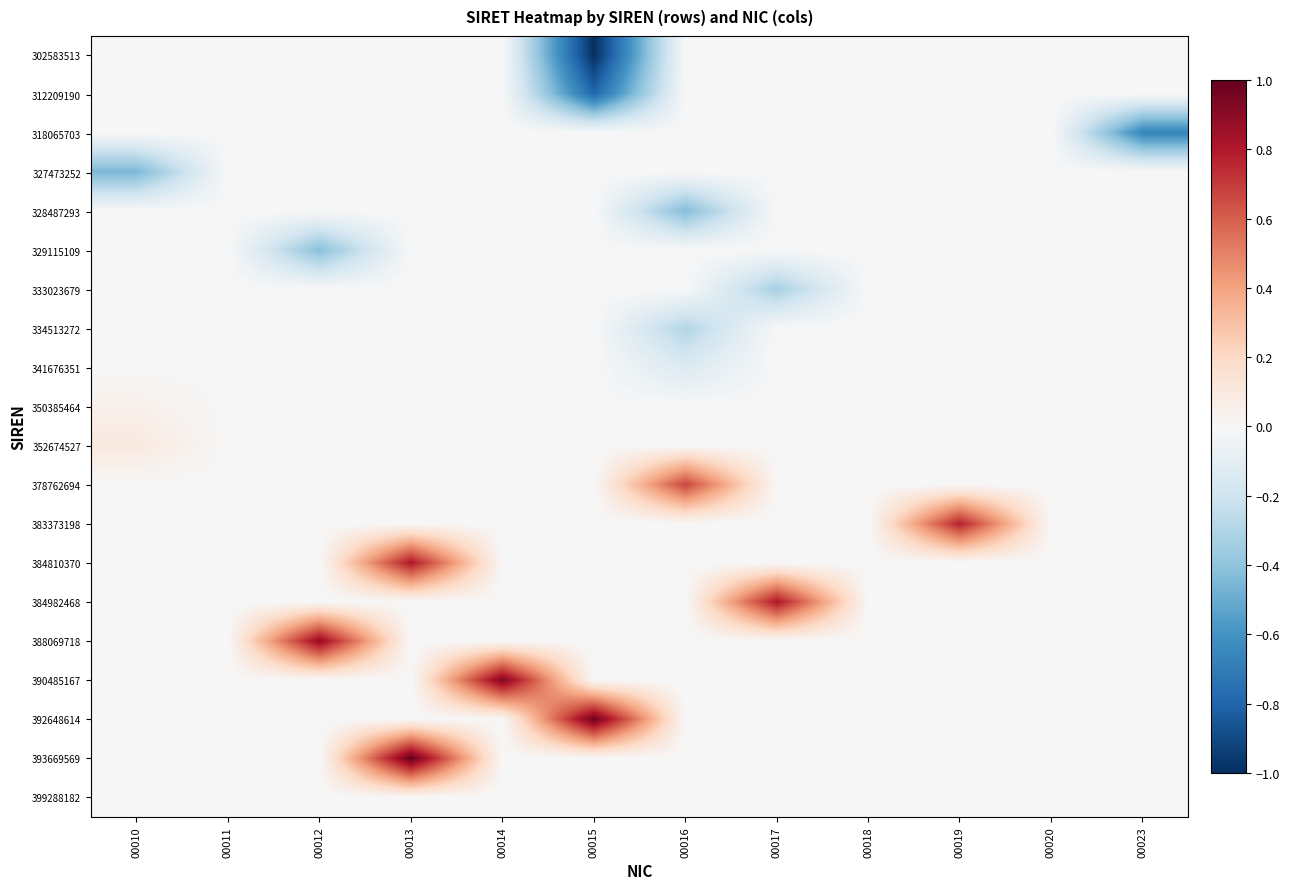

Which label corresponds to the smallest value in the chart?

00015